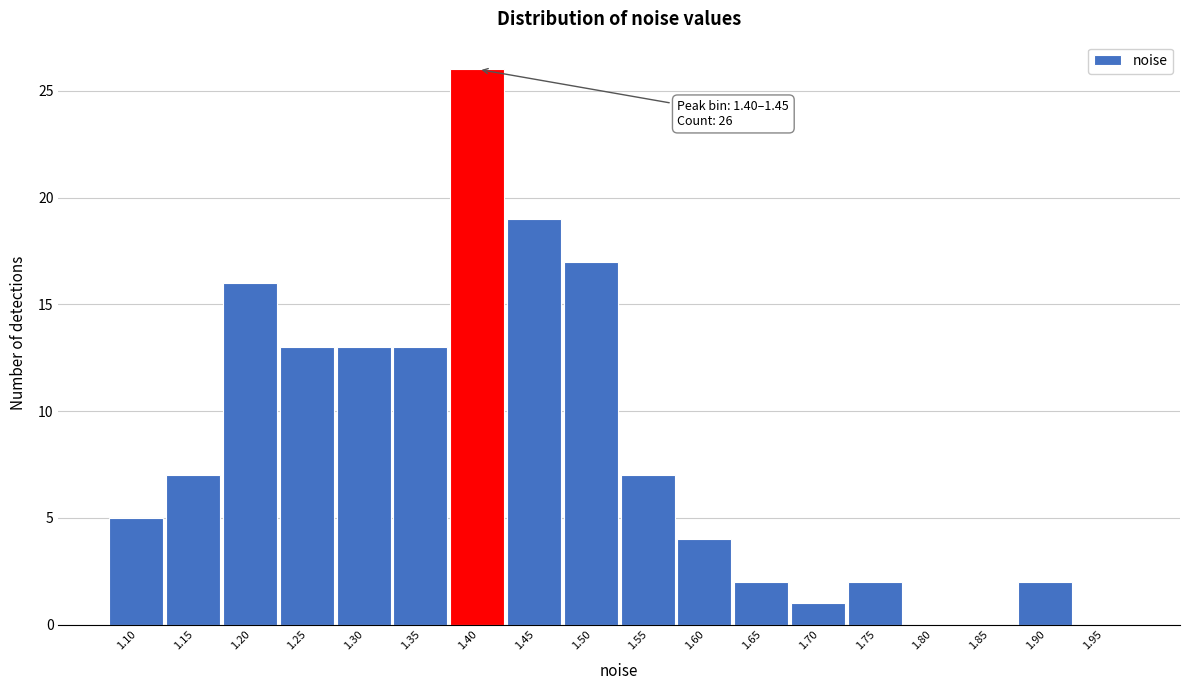

Reading left to right, transcribe all the data shown in this chart.

1.10=5	1.15=7	1.20=16	1.25=13	1.30=13	1.35=13	1.40=26	1.45=19	1.50=17	1.55=7	1.60=4	1.65=2	1.70=1	1.75=2	1.80=0	1.85=0	1.90=2	1.95=0